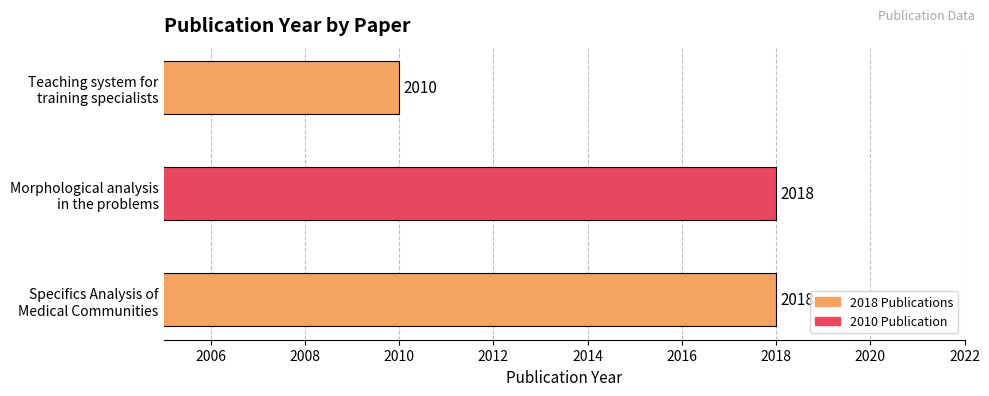

What is the difference between the maximum and minimum values?

8